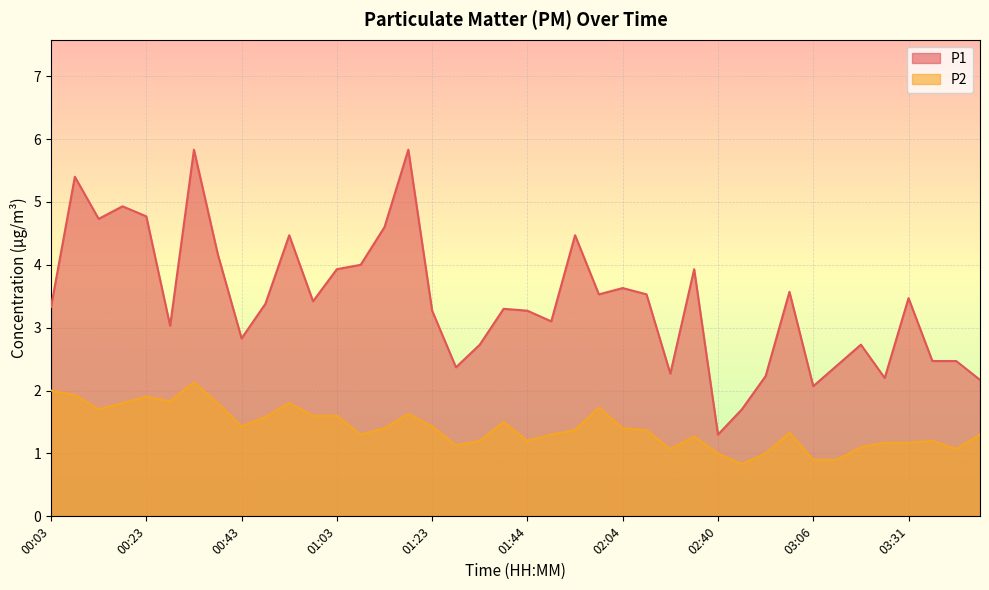

Is it true that P1 equals 2.4 at 03:11?

True